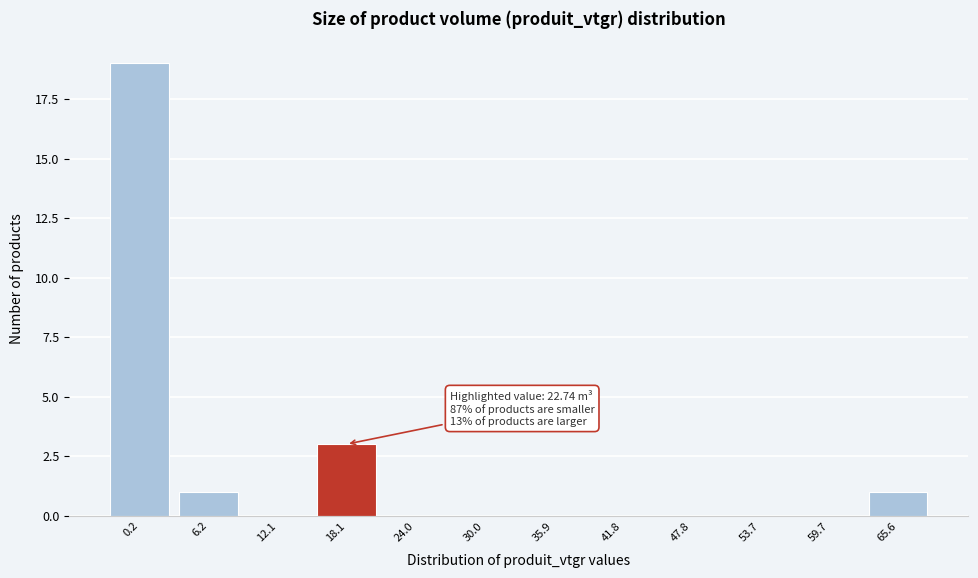

Reading left to right, transcribe all the data shown in this chart.

0.2=19	6.2=1	12.1=0	18.1=3	24.0=0	30.0=0	35.9=0	41.8=0	47.8=0	53.7=0	59.7=0	65.6=1